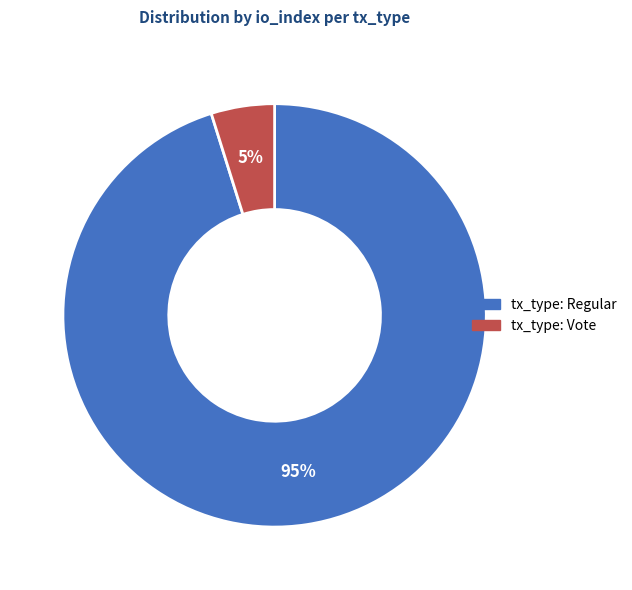

What is the majority slice?

tx_type: Regular